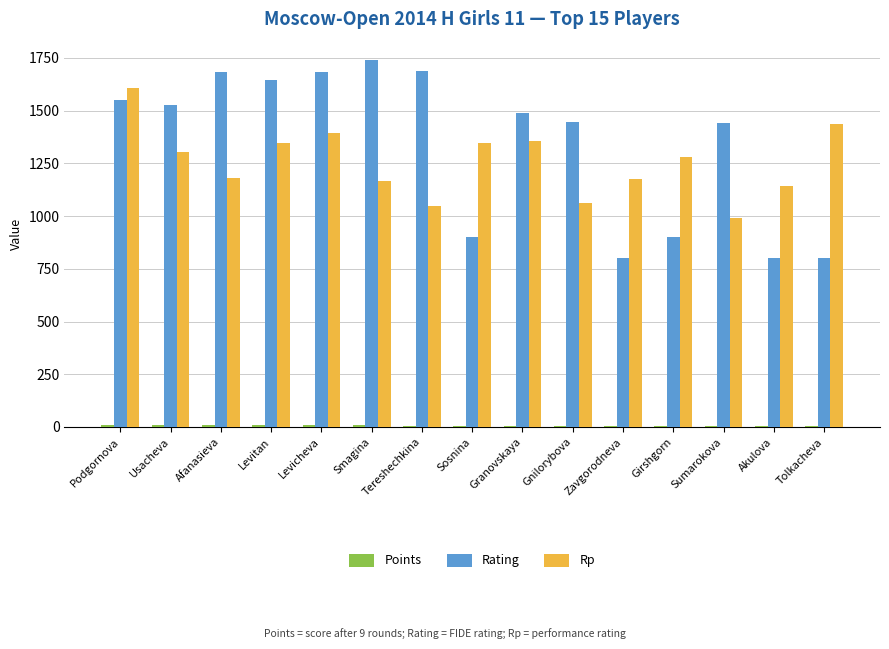

How many series are shown in this chart?

3